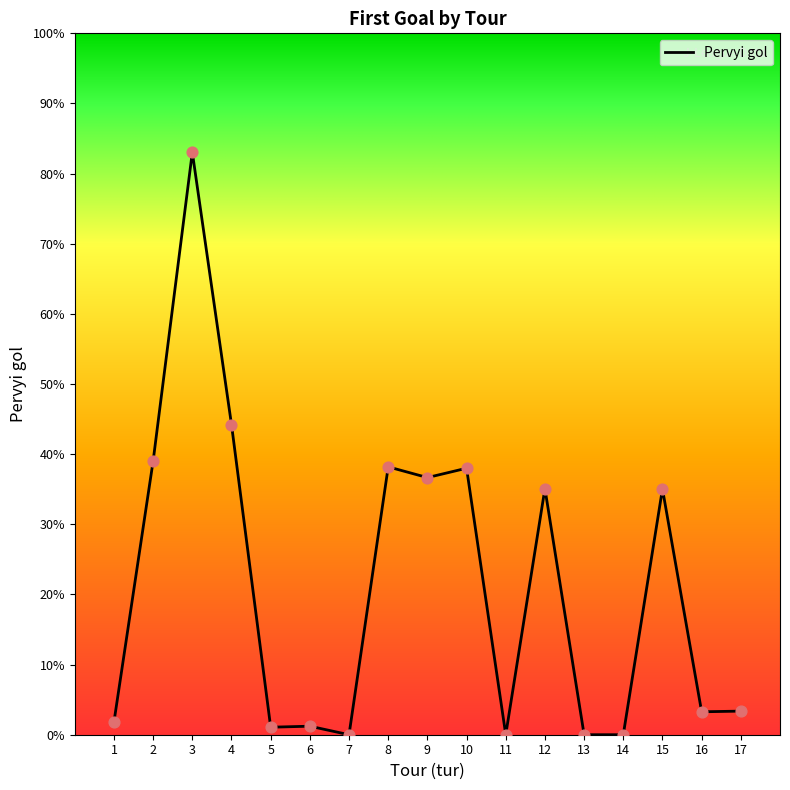

What is the ratio of the value at 4 to the value at 3?

0.5